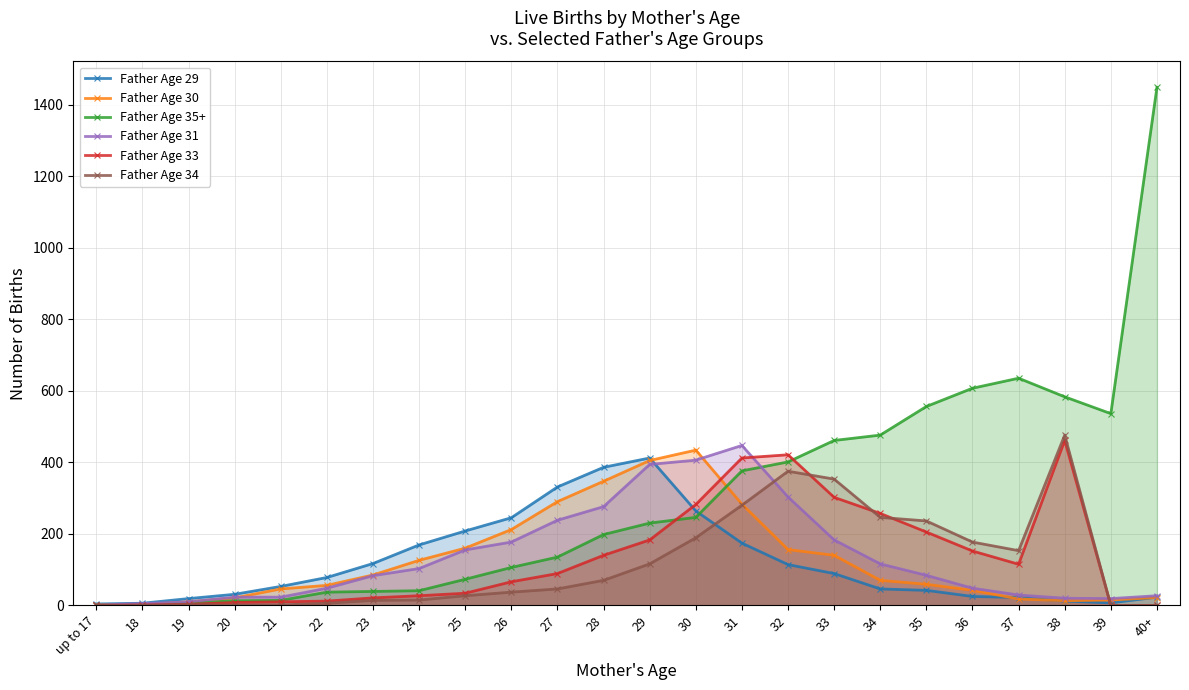

How many values in the Father Age 30 series exceed 70?

11